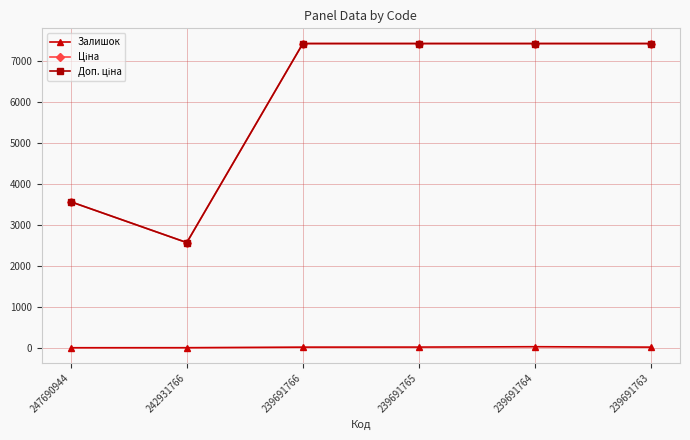

At how many categories does at least one series exceed 7106?

4